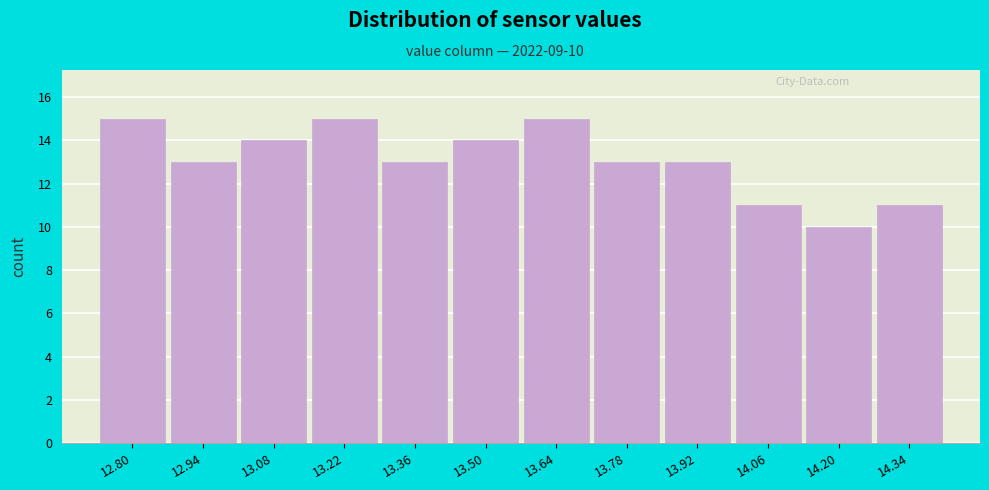

Reading left to right, extract all data points from this chart.

12.80=15	12.94=13	13.08=14	13.22=15	13.36=13	13.50=14	13.64=15	13.78=13	13.92=13	14.06=11	14.20=10	14.34=11